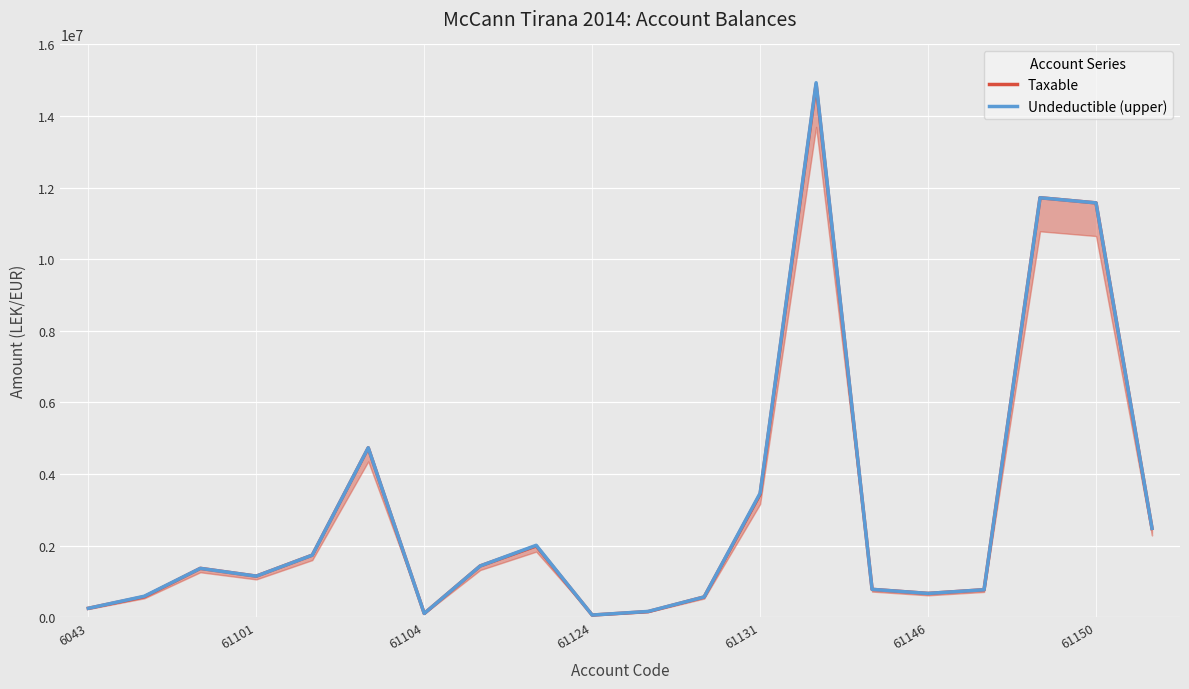

What is the smallest value displayed?

61813.2